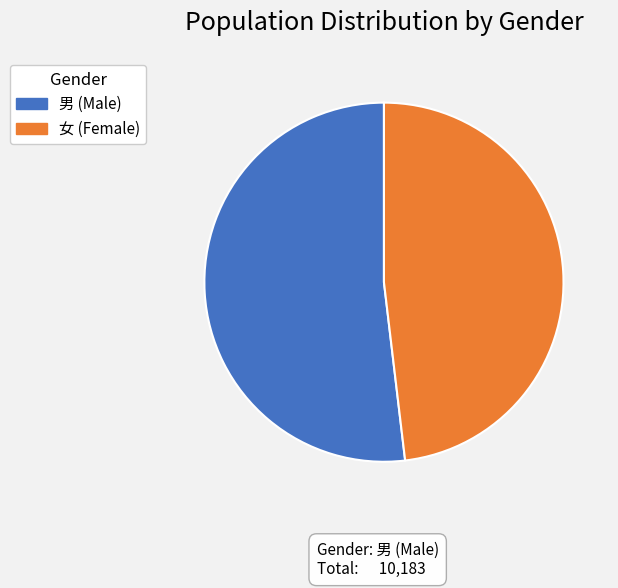

What is the ratio of the value at 男 (Male) to the value at 女 (Female)?

1.1